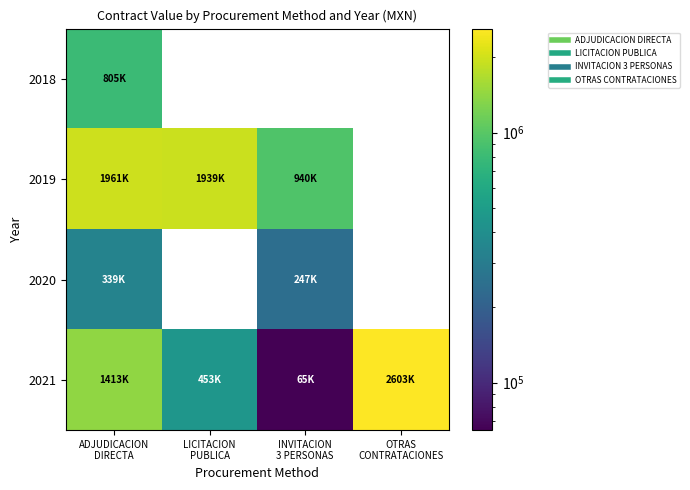

What is the total value across all series at OTRAS
CONTRATACIONES?

2602563.5